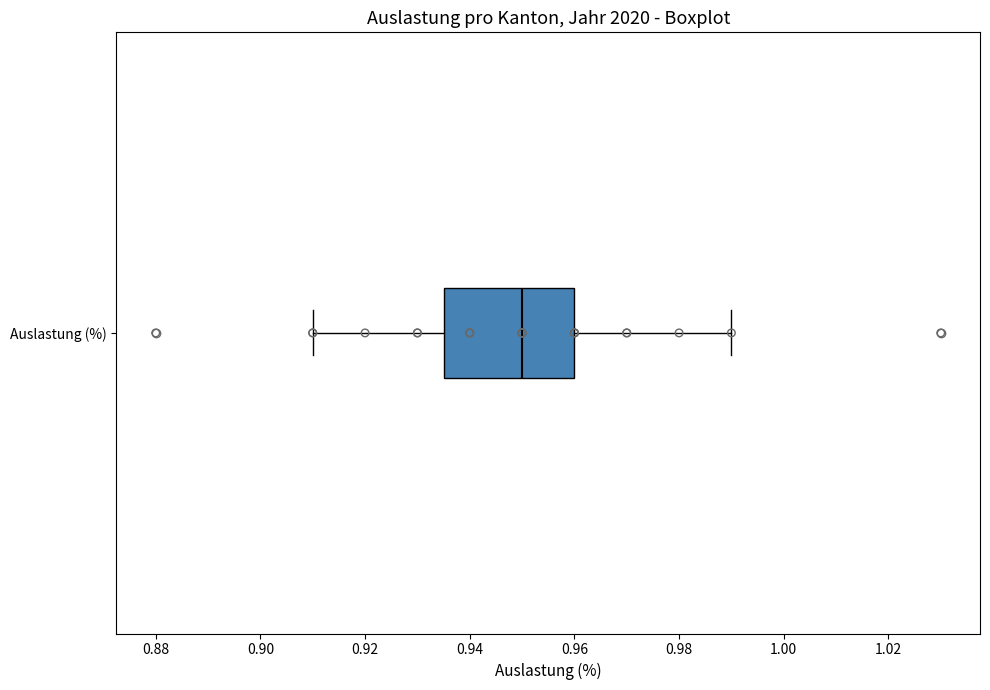

Where is the left edge of the box for Auslastung (%) on the x-axis? The values are not printed on the chart, so give them approximately, as read against the axis.

0.936